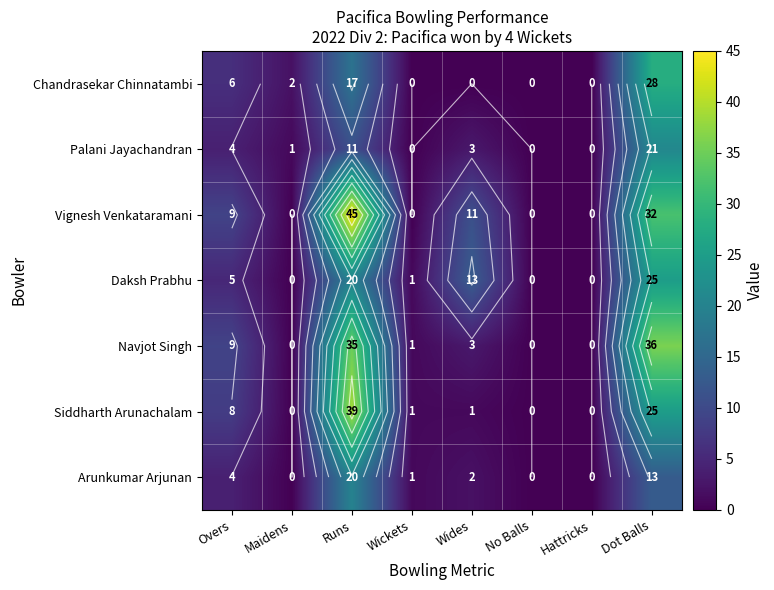

What is the sum of the Navjot Singh values at Overs and Hattricks?

9